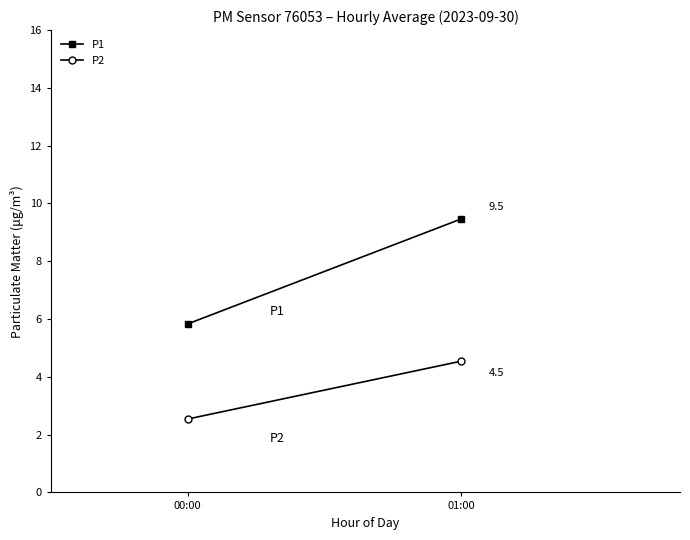

At which category is the sum across all series the highest?

01:00